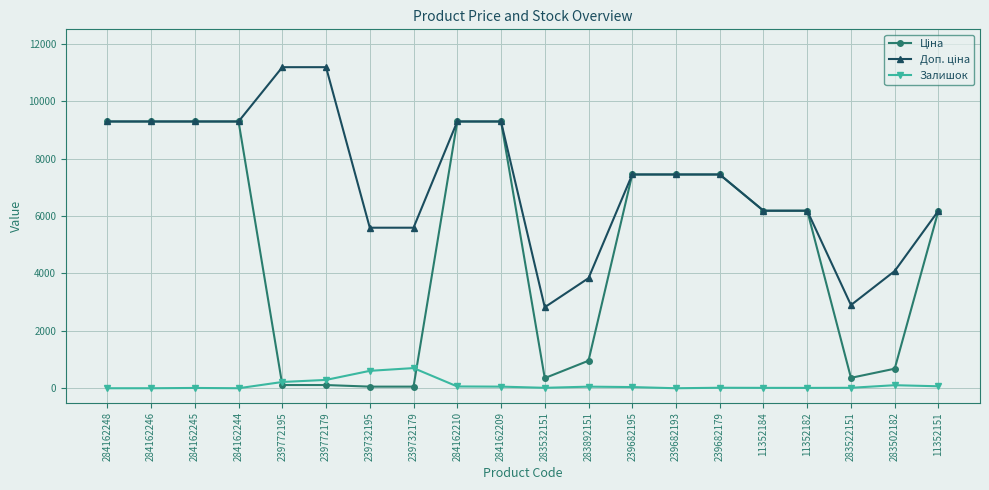

At how many categories does at least one series exceed 4686?

16